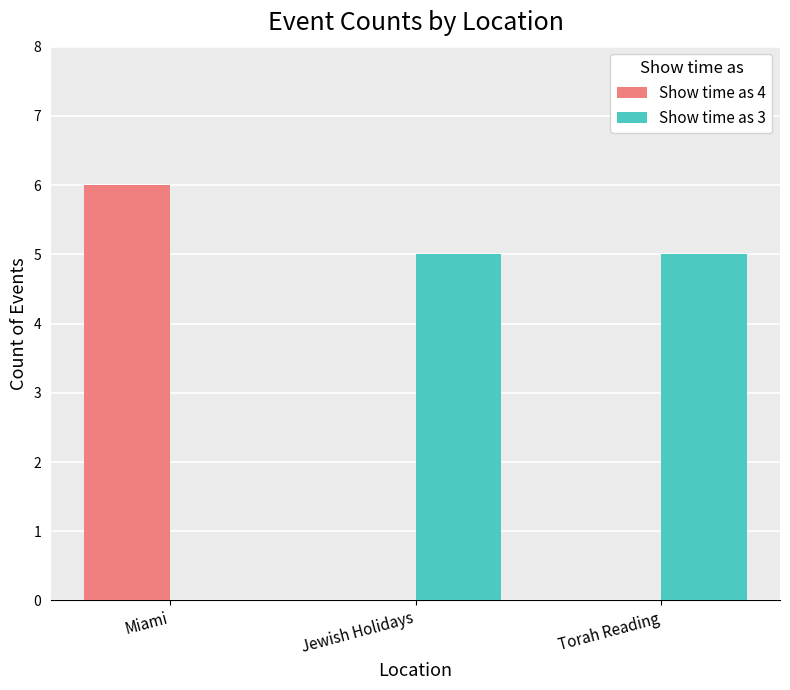

What is the sum of all Show time as 3 values?

10